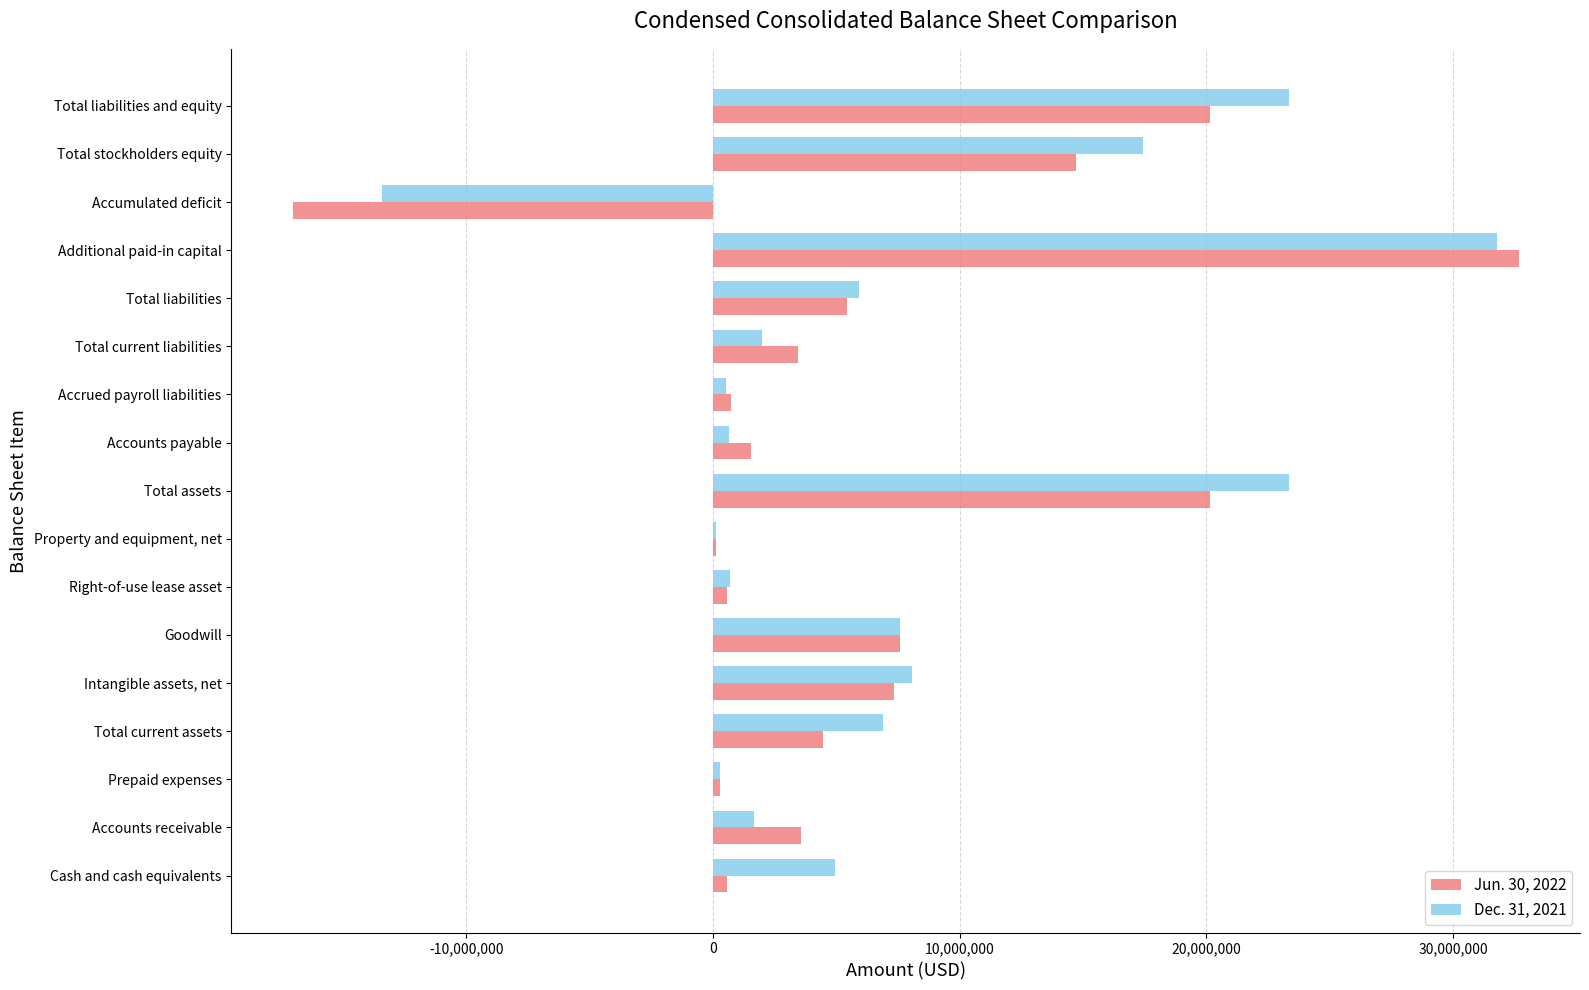

Is it true that Jun. 30, 2022 equals 9934153 at Intangible assets, net?

False